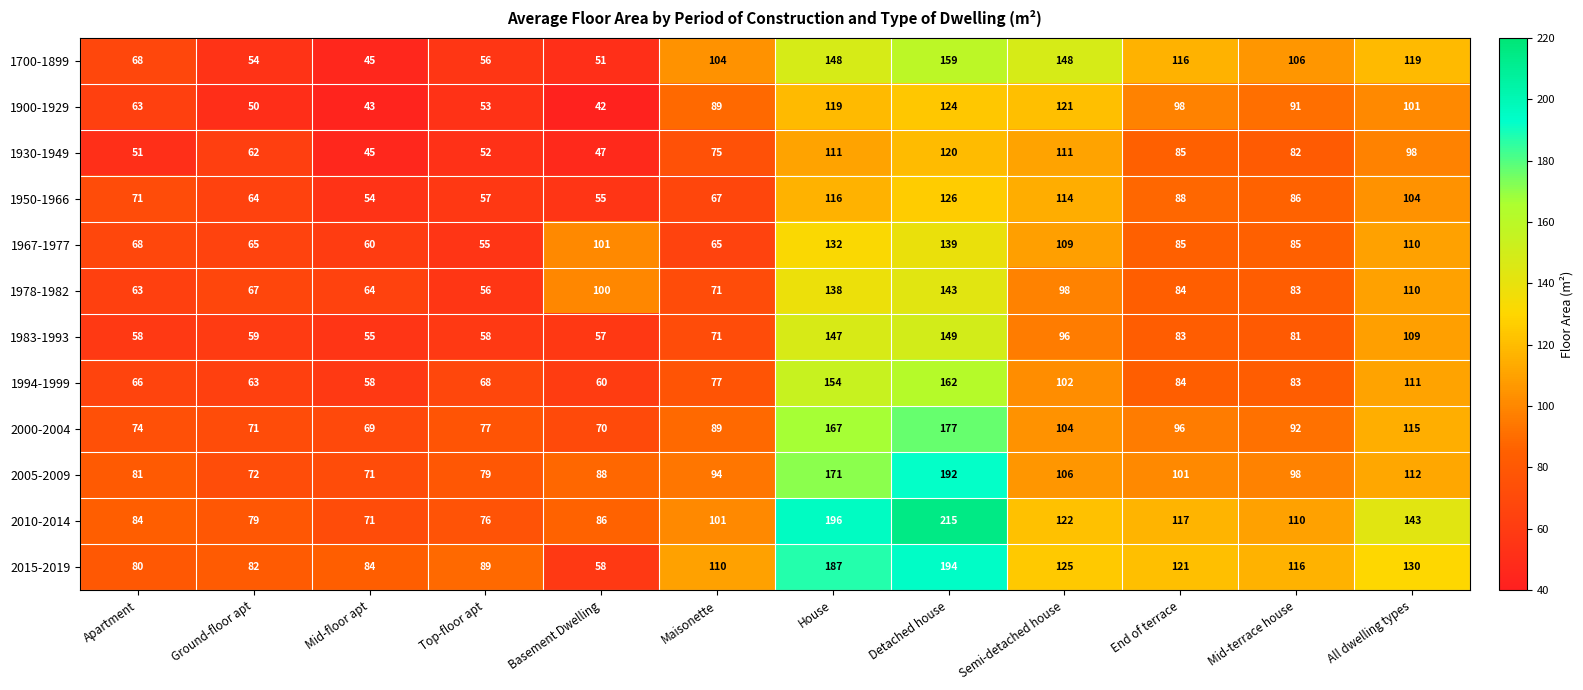

At how many categories does at least one series exceed 65?

12